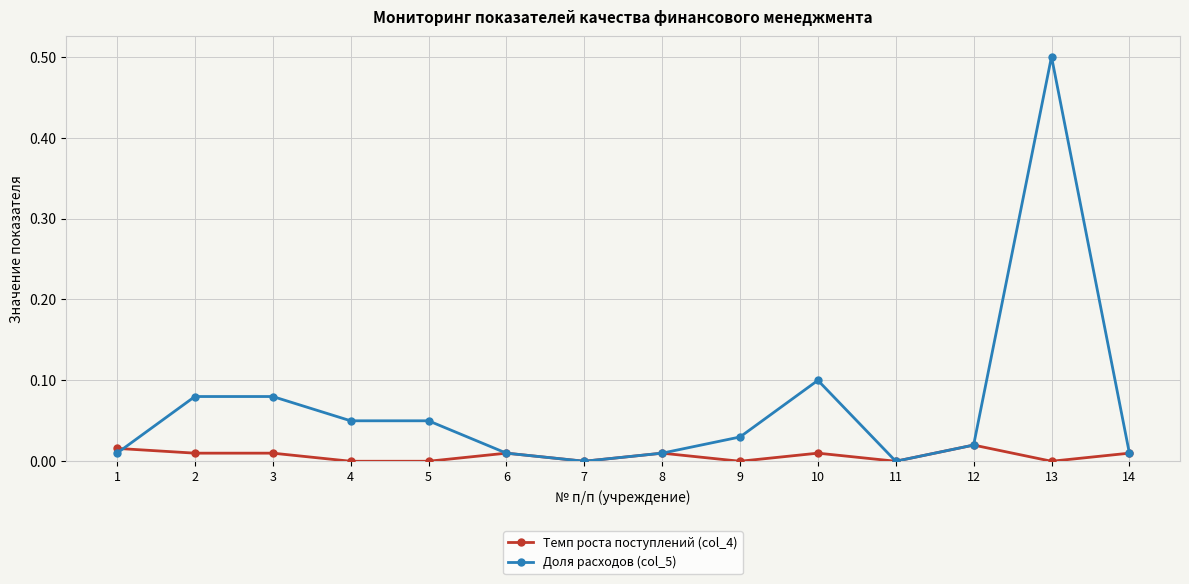

Which category has the highest value in the Доля расходов (col_5) series?

13